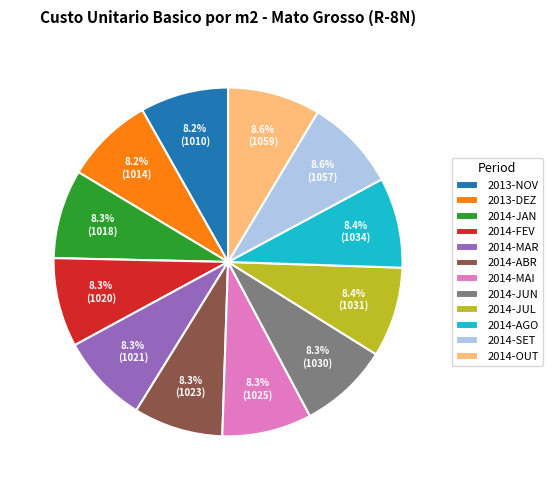

The 2014-OUT slice represents 9% of the pie. True or false?

True